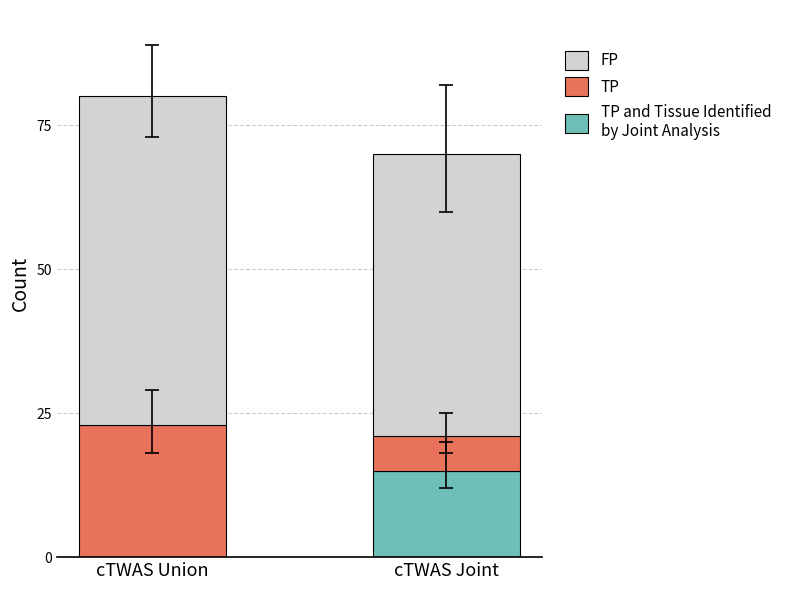

At which category is the sum across all series the highest?

cTWAS Union